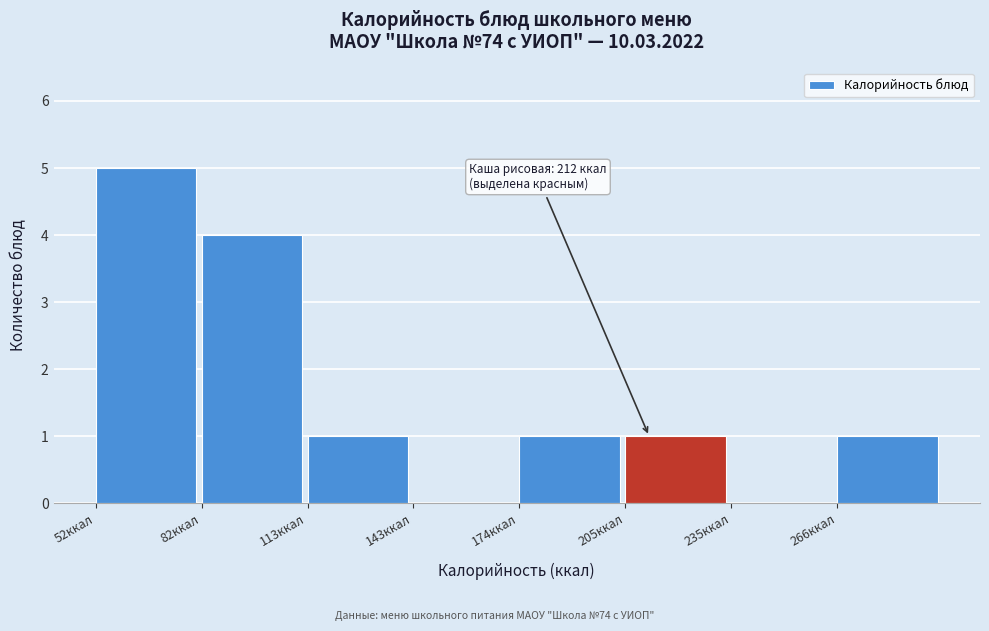

Which range on the x-axis has the tallest bar?

50 to 85